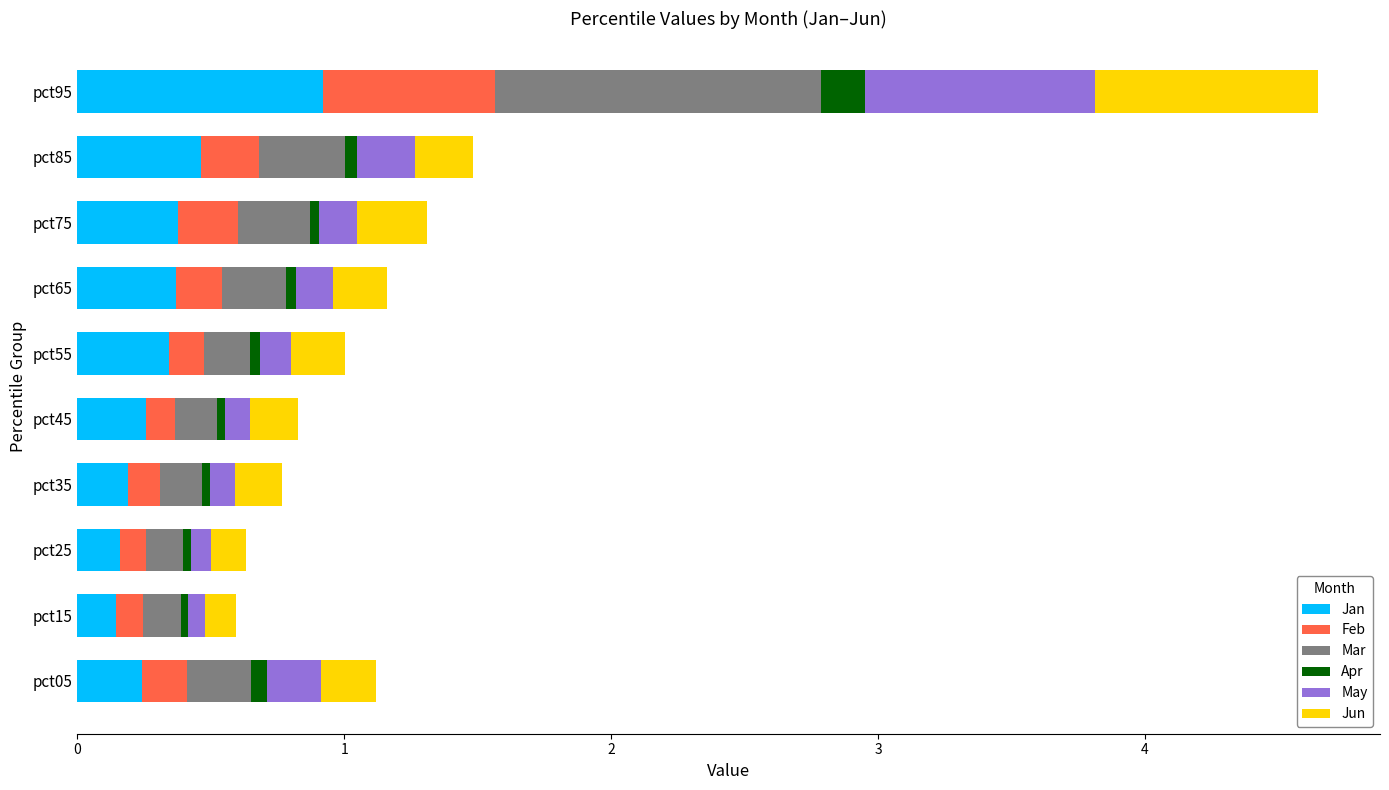

True or false: Jan has a value of 0.3 at pct45.

True